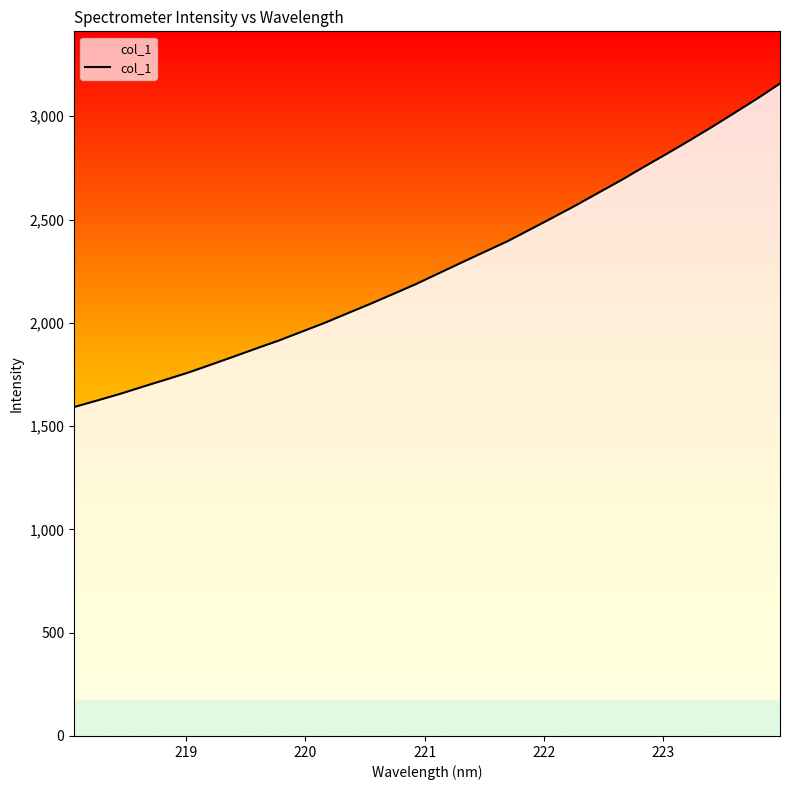

What is the difference between the maximum and minimum values?

1565.9